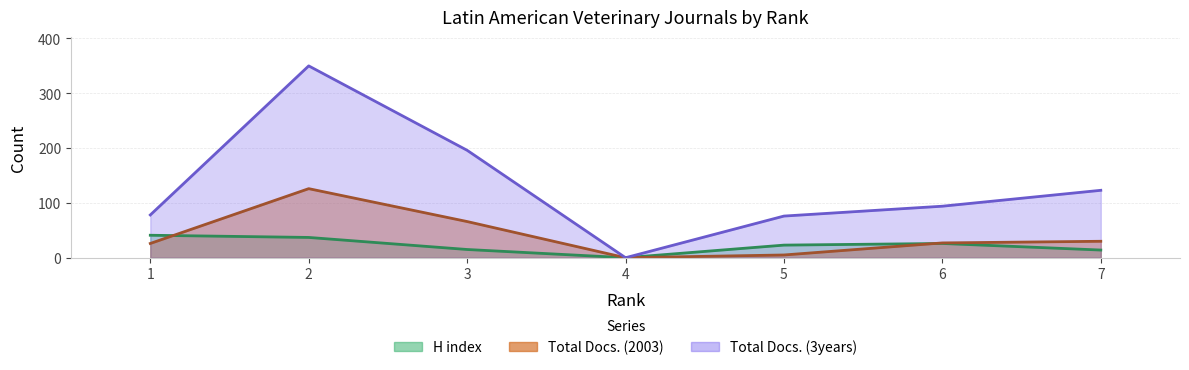

True or false: Total Docs. (3years) and H index cross at least once.

False